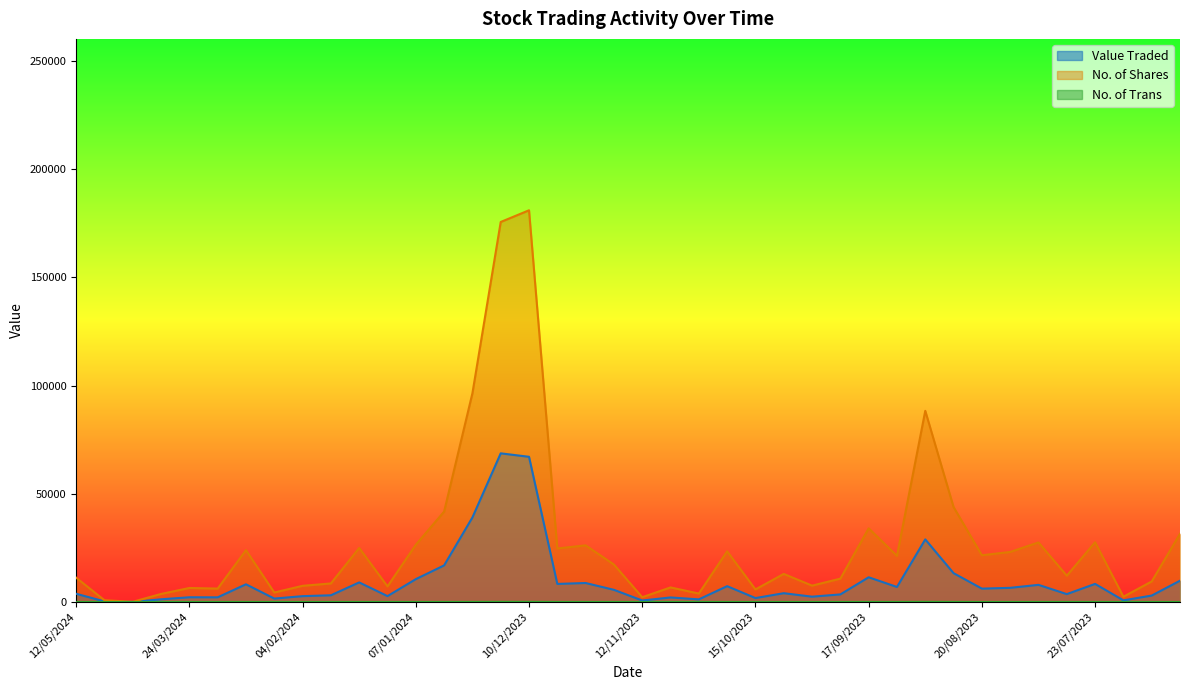

What are all the series names shown in the legend?

Value Traded, No. of Shares, No. of Trans